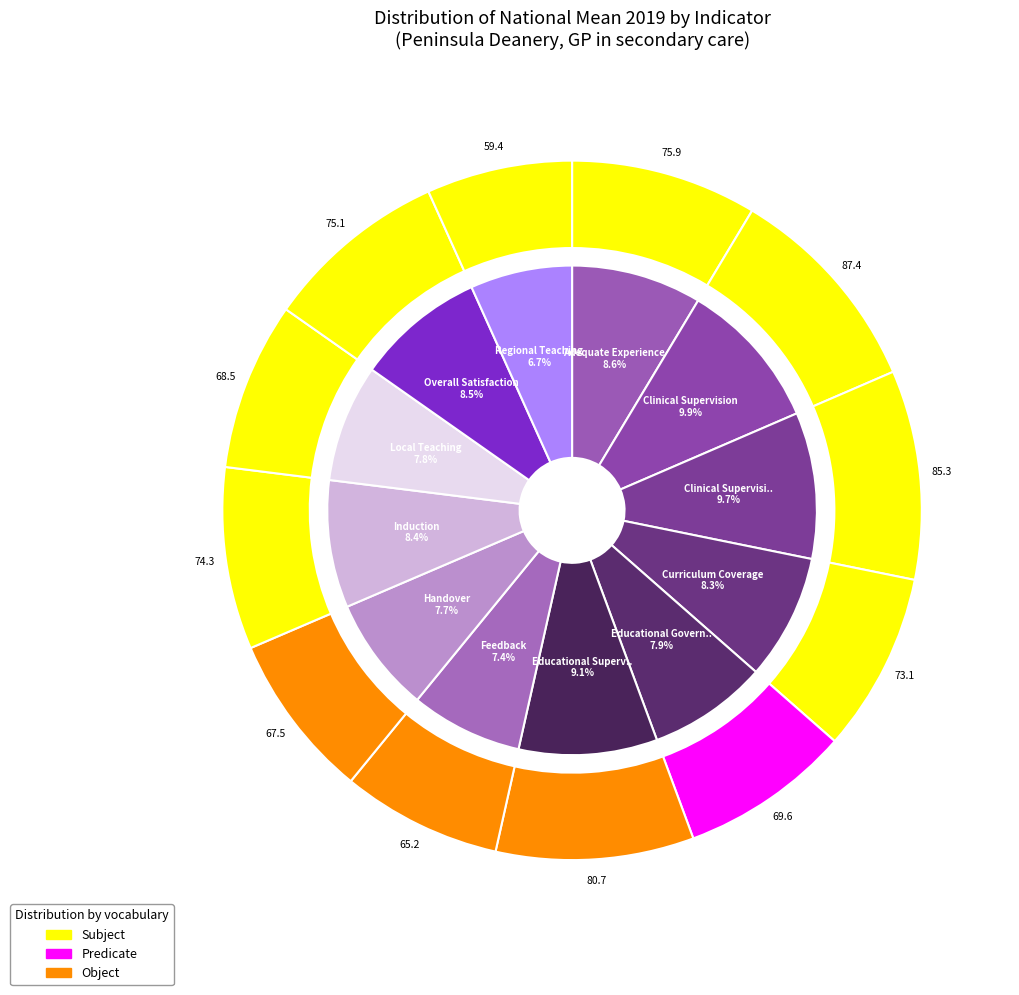

Does any single category account for the majority?

No